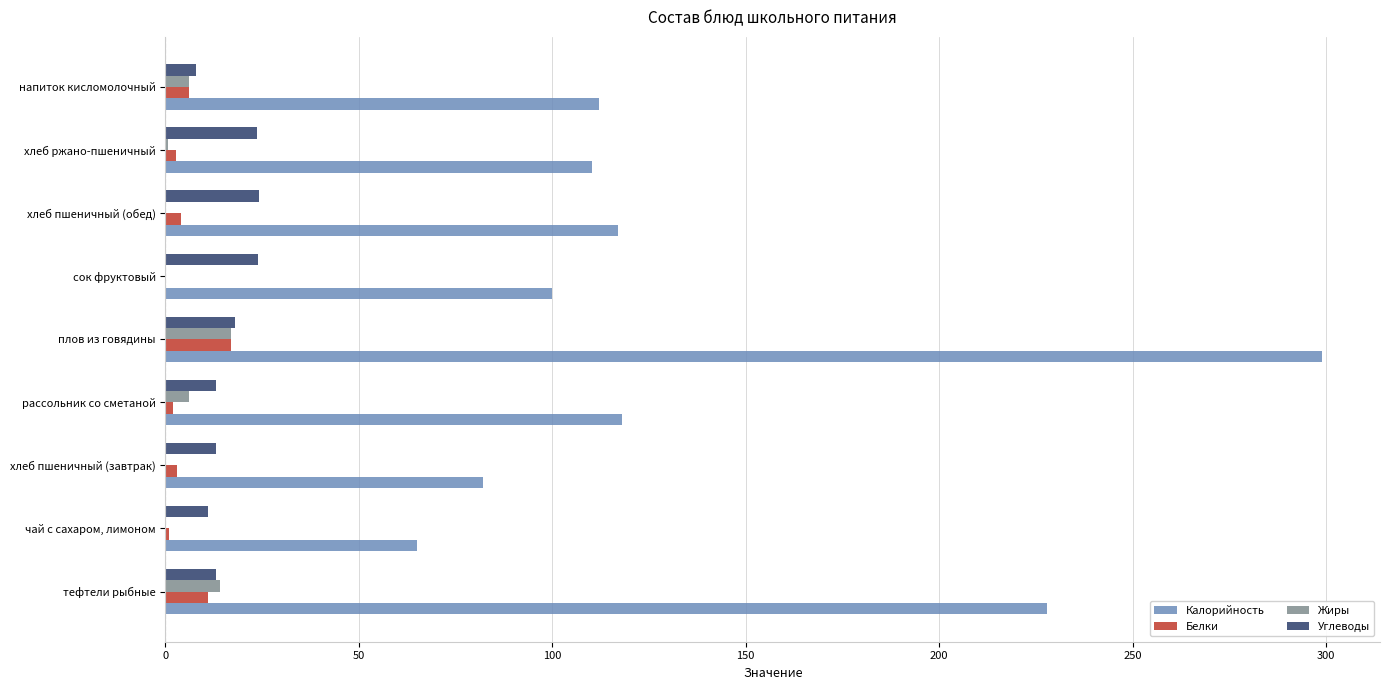

At which category is the sum across all series the highest?

плов из говядины